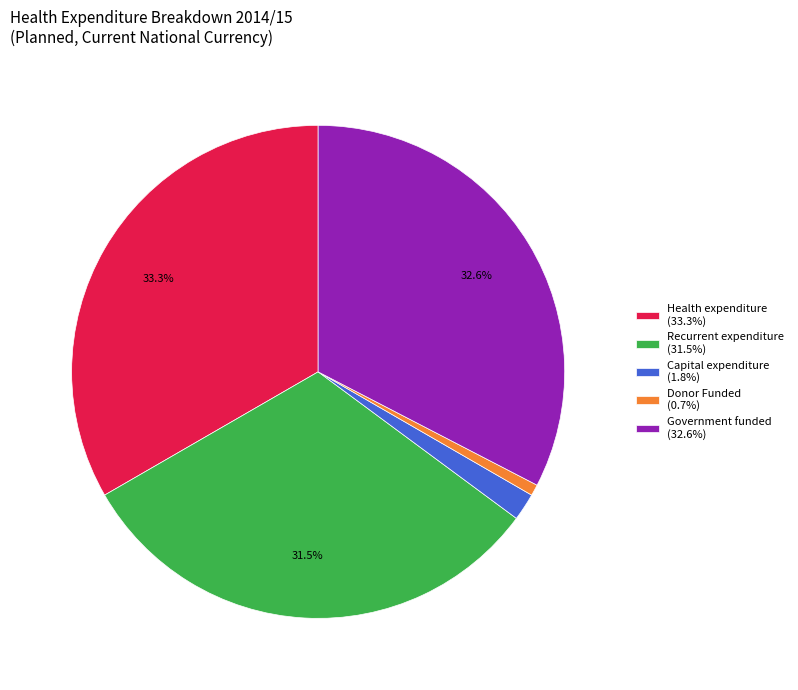

Is it true that Donor Funded is 11% of the pie?

False